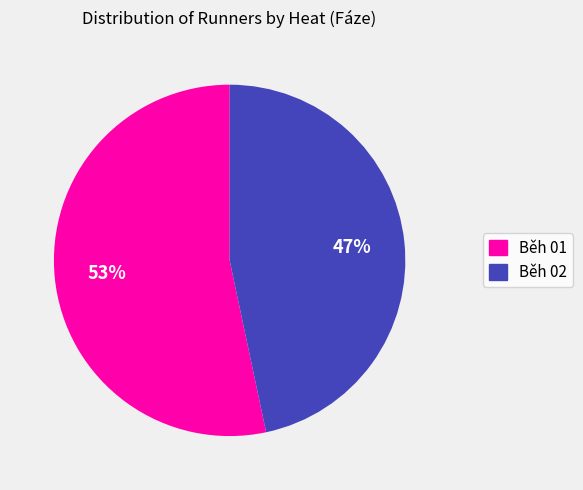

Rank the categories by value from highest to lowest.

Běh 01, Běh 02